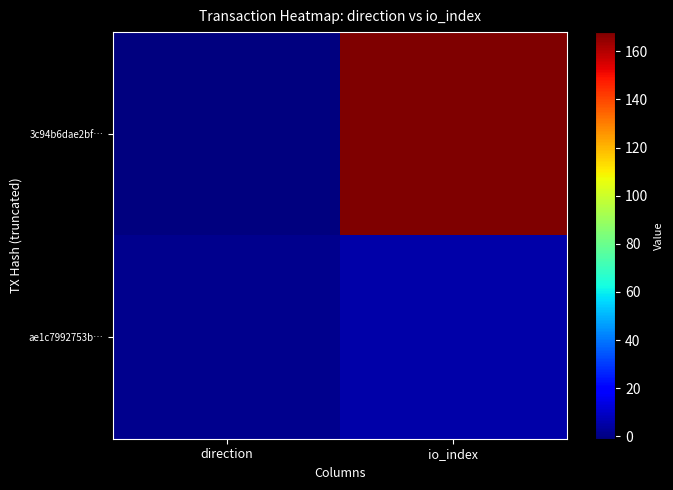

Reading left to right, extract all data points from this chart.

3c94b6dae2bf…: direction=-1	io_index=168
ae1c7992753b…: direction=1	io_index=5